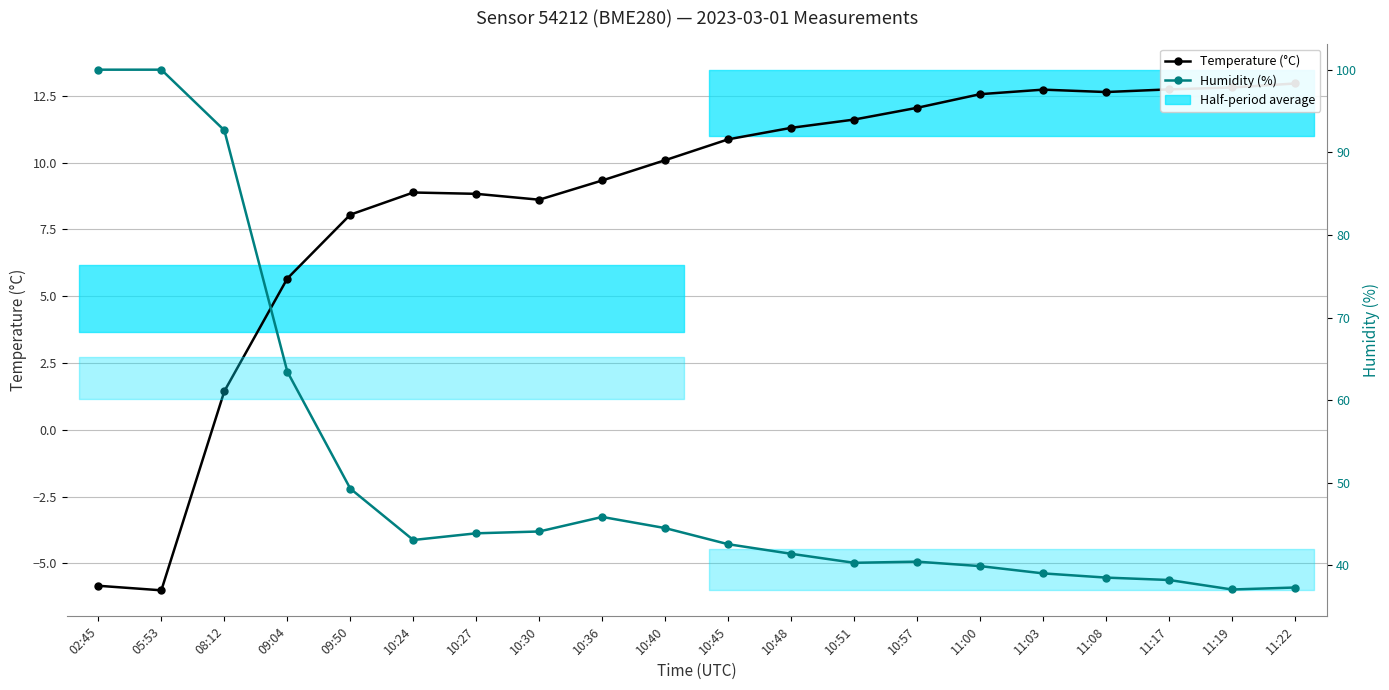

How many negative values does the Temperature (°C) series have?

2